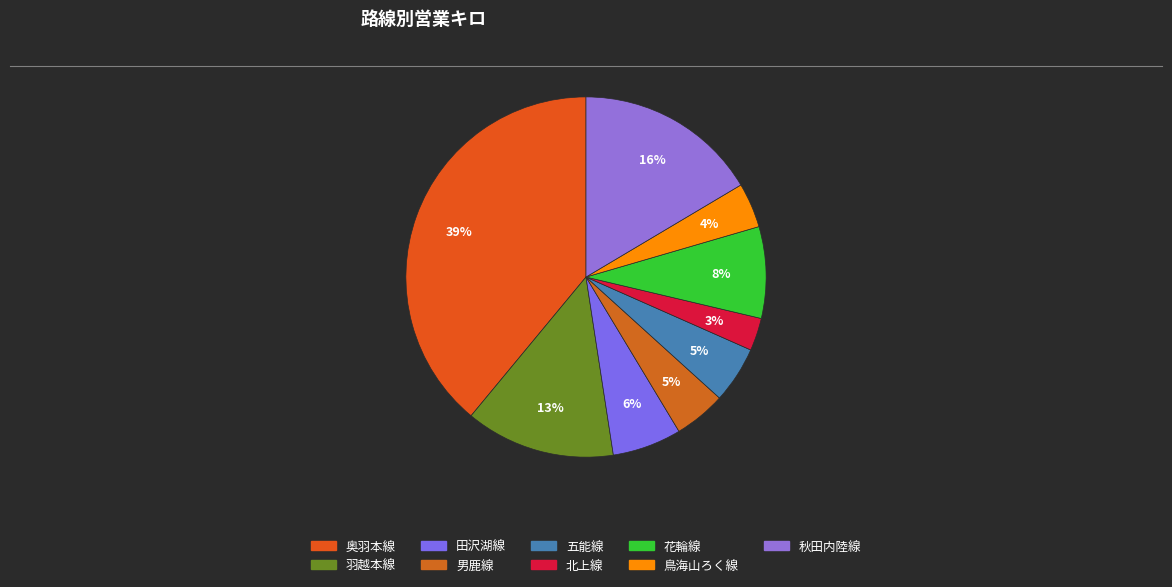

Is it true that 花輪線 is 8% of the pie?

True